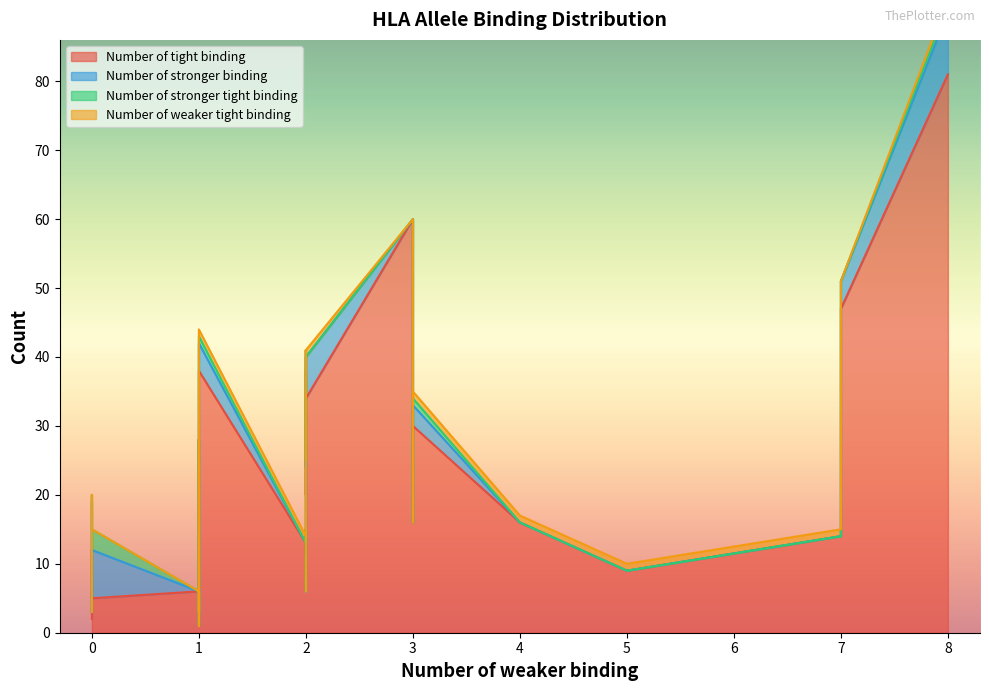

Between 20 and 27, which is larger?

27